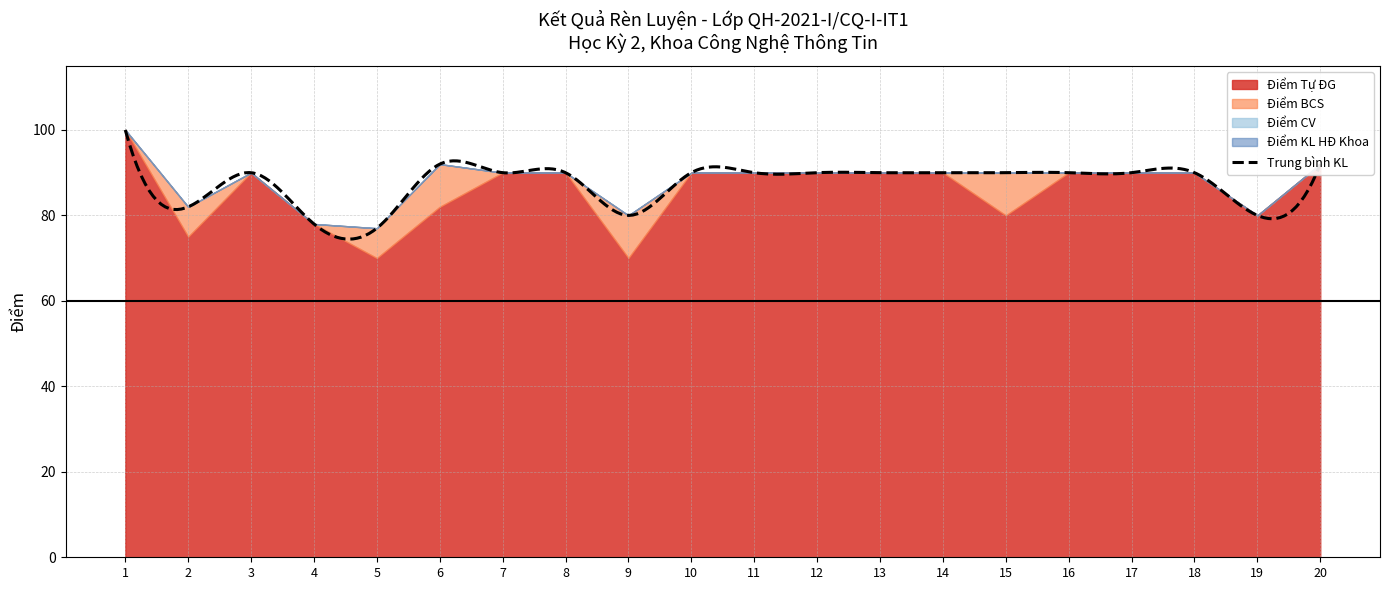

Which series has the widest spread of values?

Điểm Tự ĐG